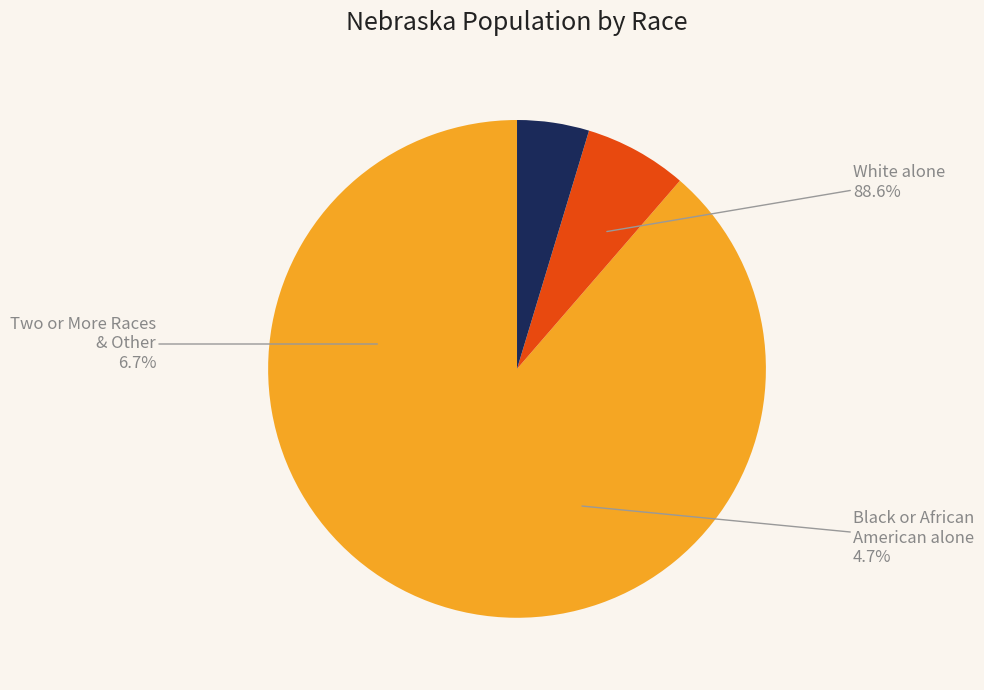

Which category has the biggest portion of the pie?

White alone